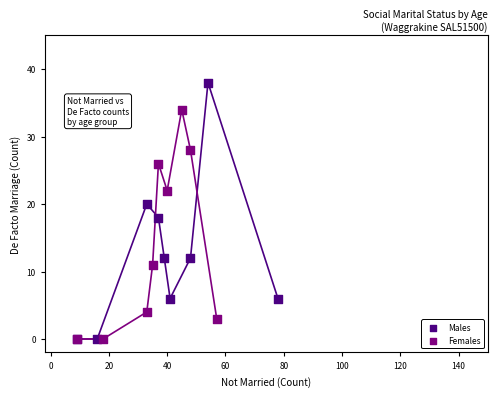

Which series contains the highest Y value?

Males